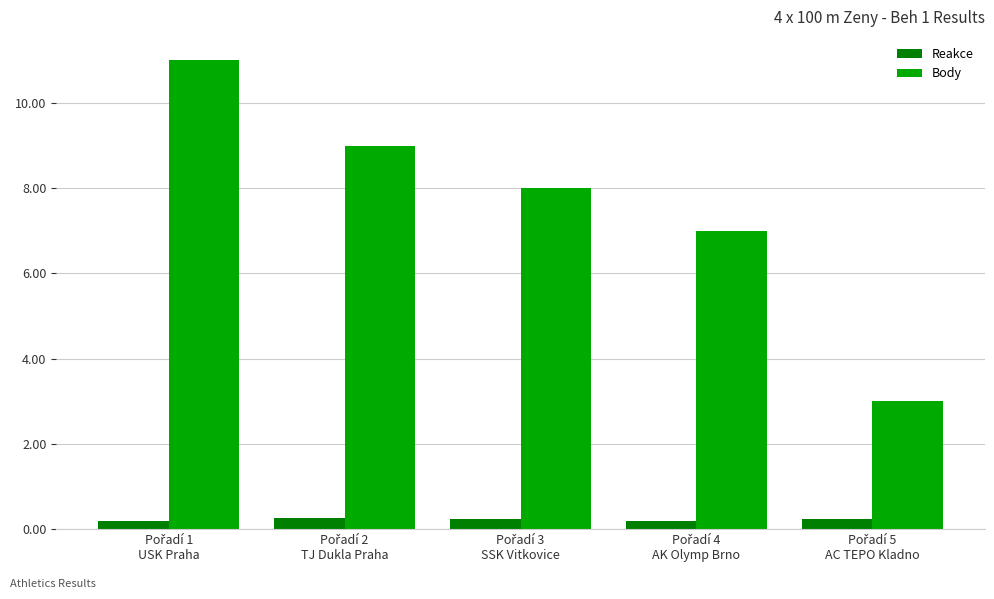

What is the maximum value shown in the chart?

11.0